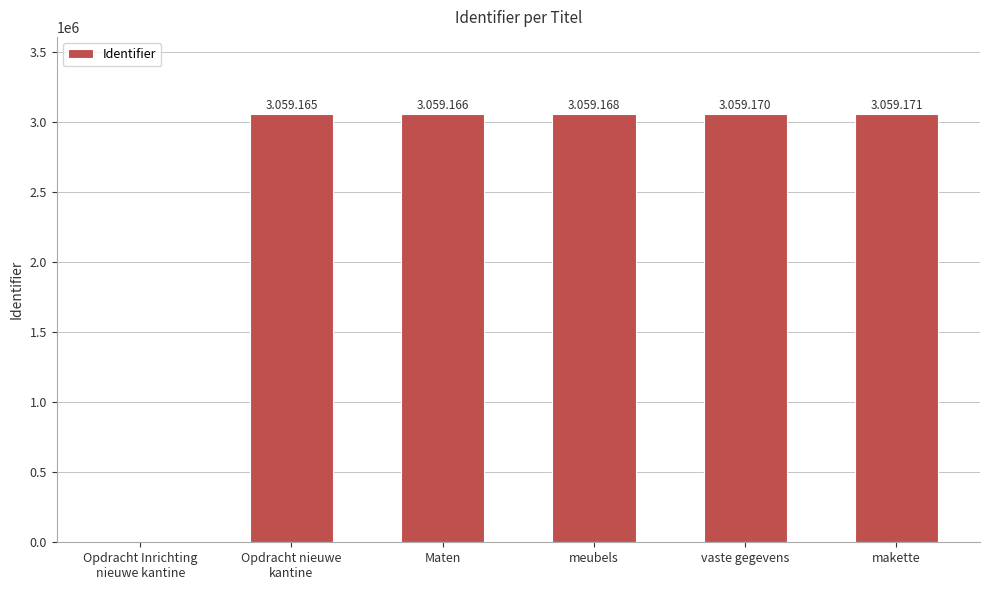

True or false: the data shows 4520838 at vaste gegevens.

False